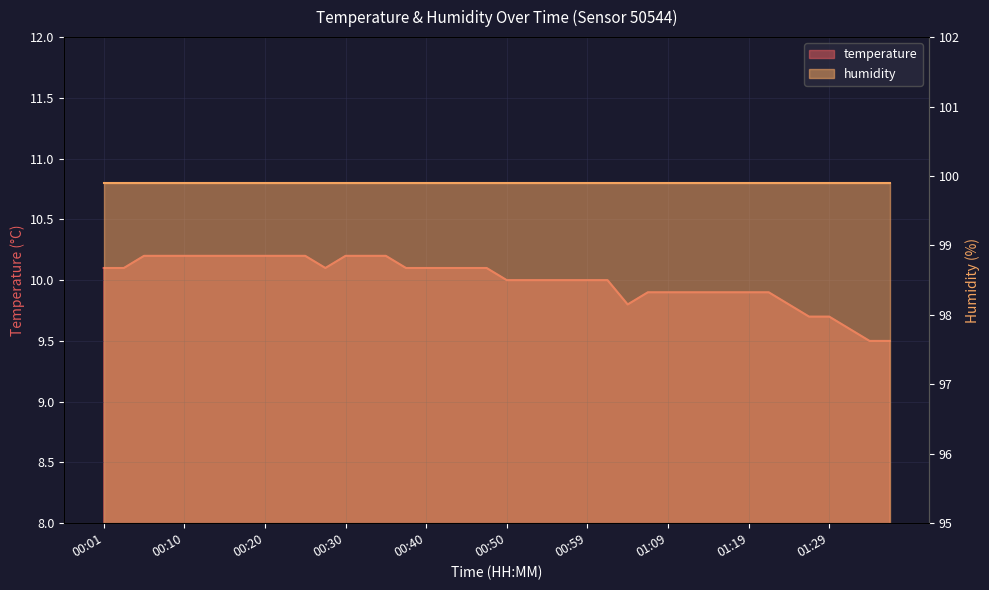

How many interior local valleys (lower than both neighbors) does the data have?

2